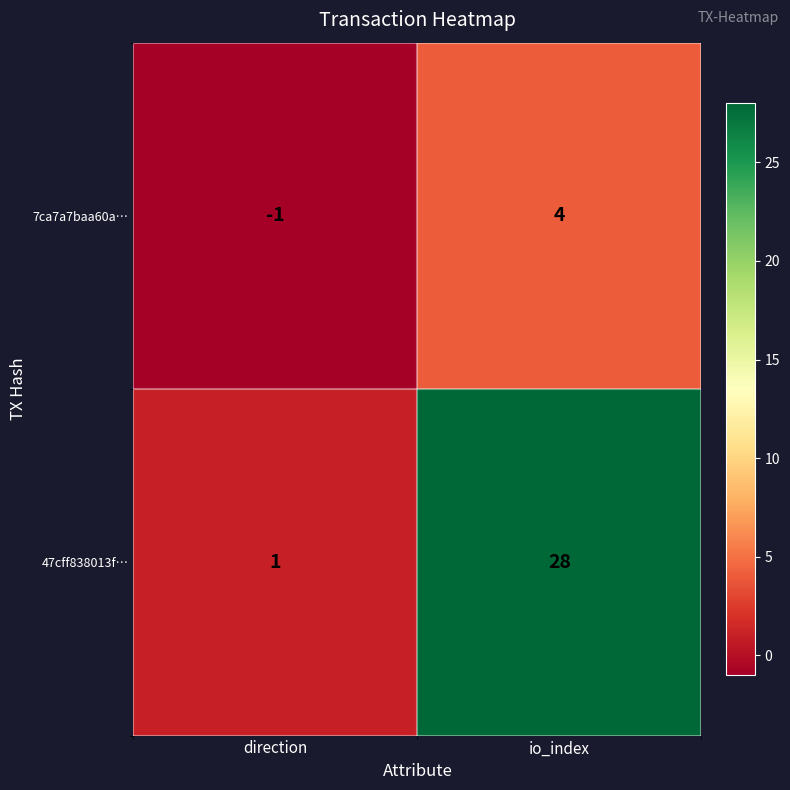

True or false: 47cff838013f… has a value of 2 at direction.

False